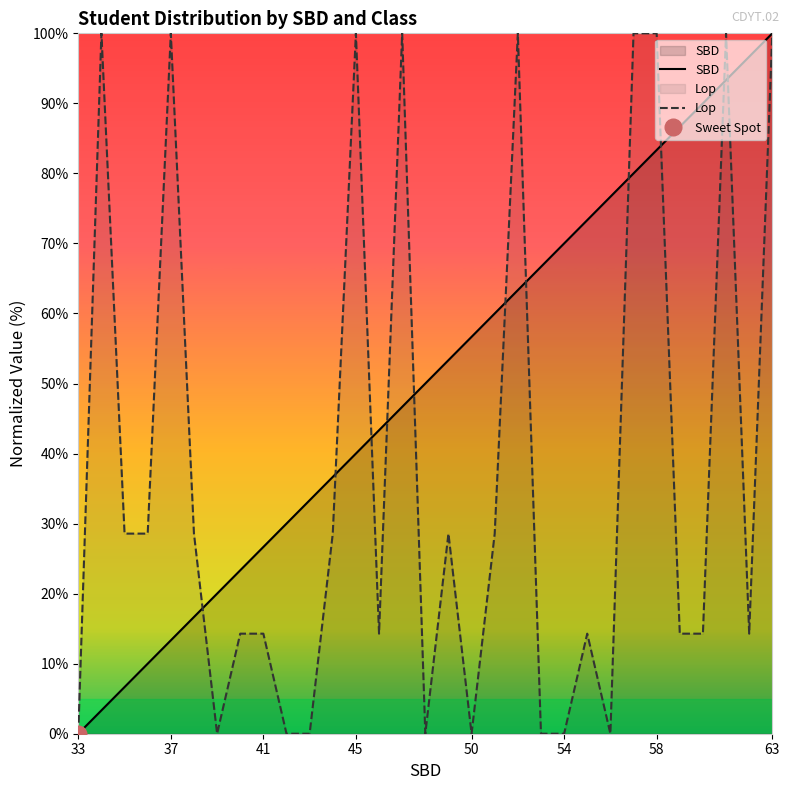

True or false: SBD has a value of 100.0 at 63.

True